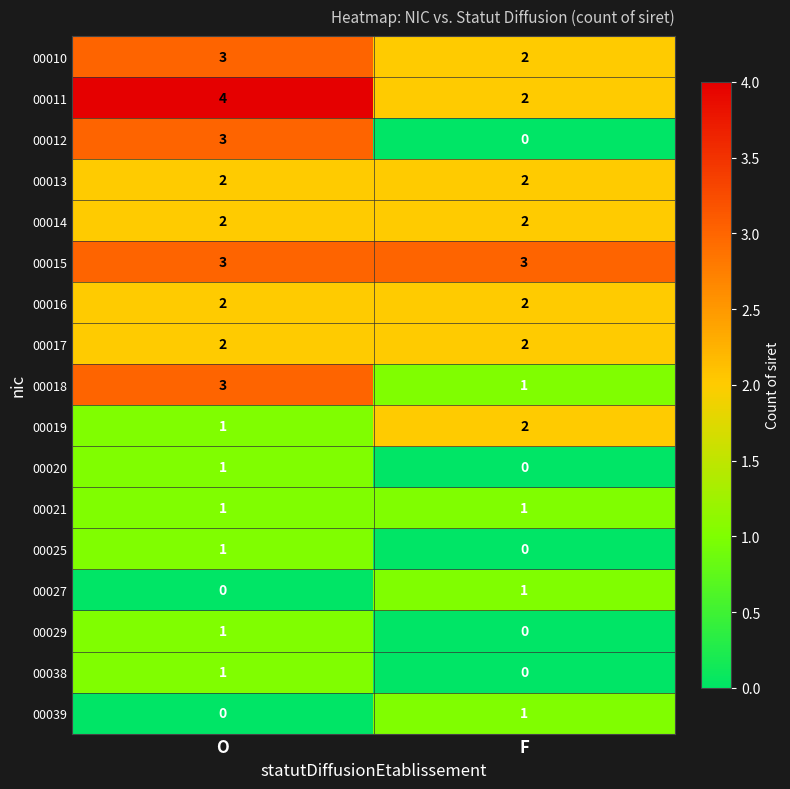

What is the difference between the highest and lowest values at F?

3